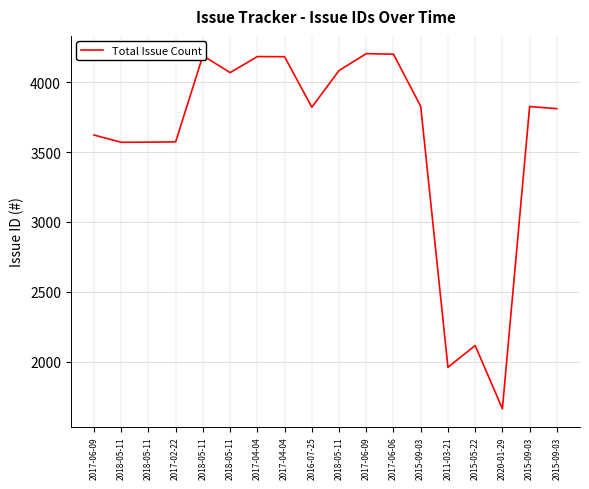

What is the difference between the values at 2017-04-04 and 2018-05-11?

613